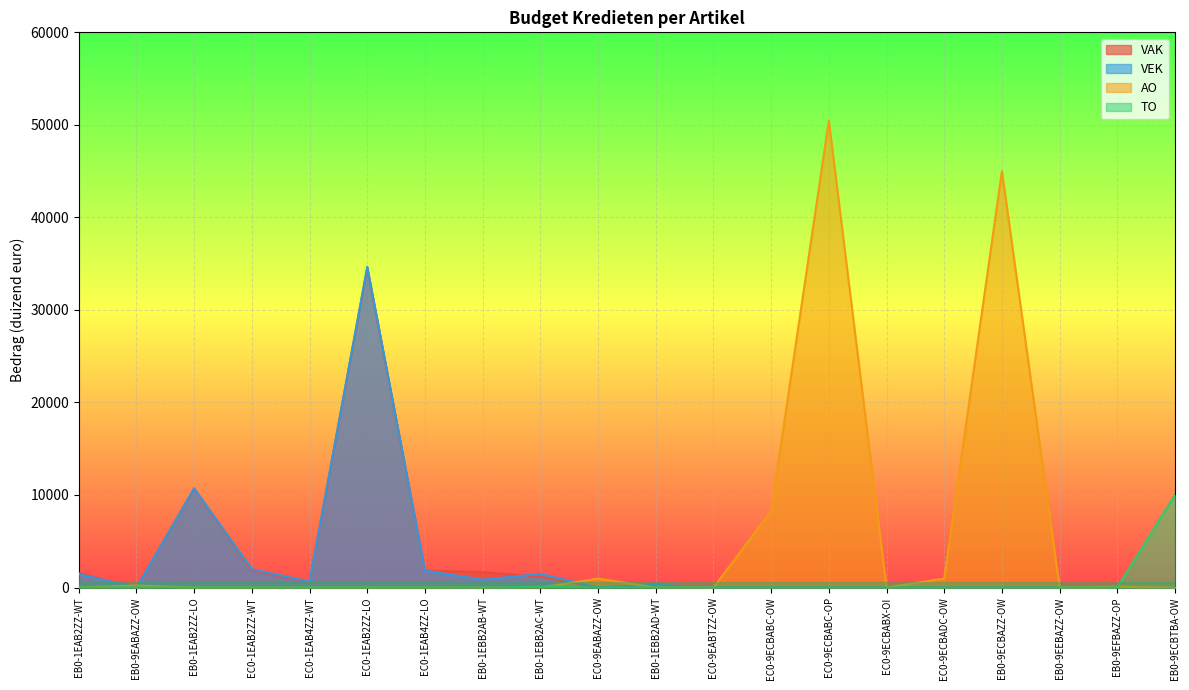

True or false: VEK and TO intersect in this chart.

False